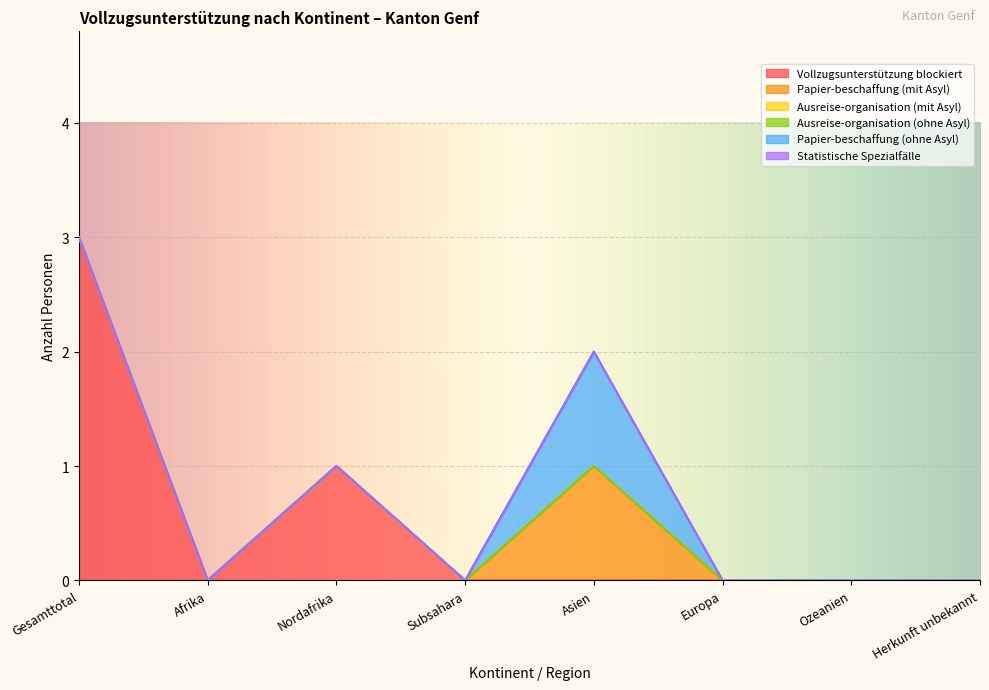

What is the label of the 7th point from the right?

Afrika